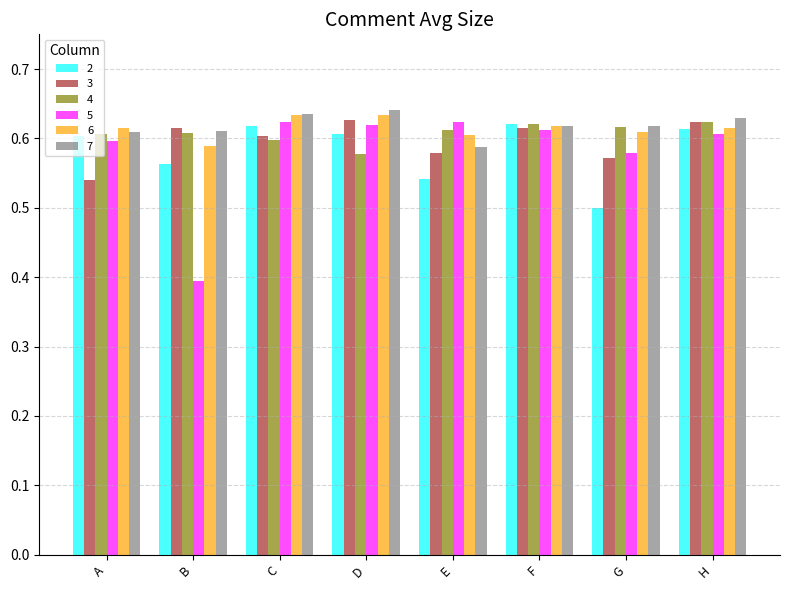

Which series has the widest spread of values?

5